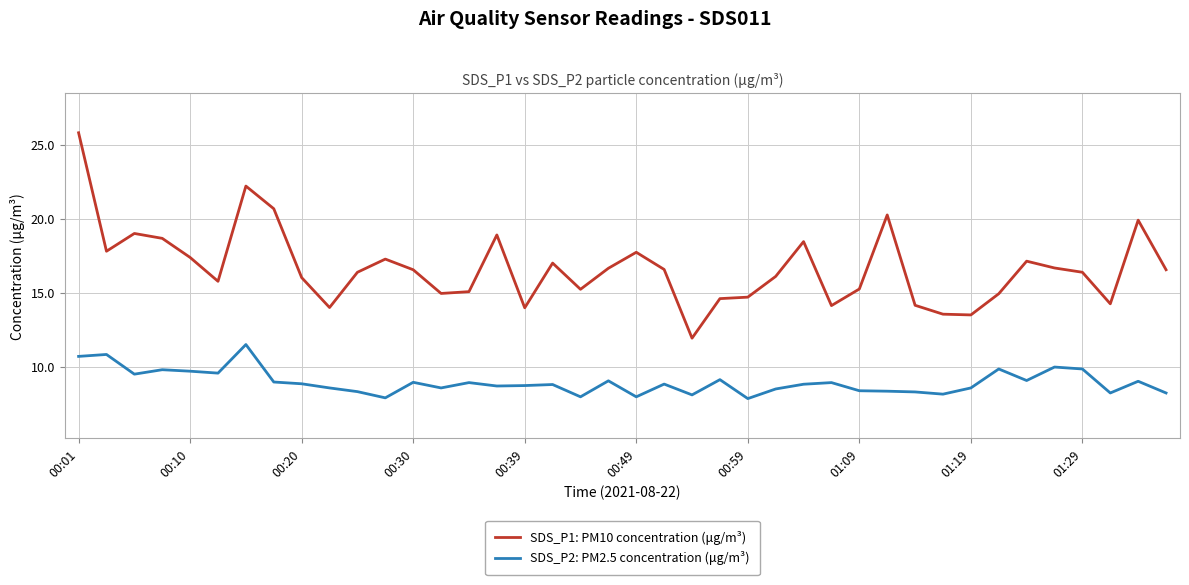

Which series has the largest total across all categories?

SDS_P1: PM10 concentration (μg/m³)